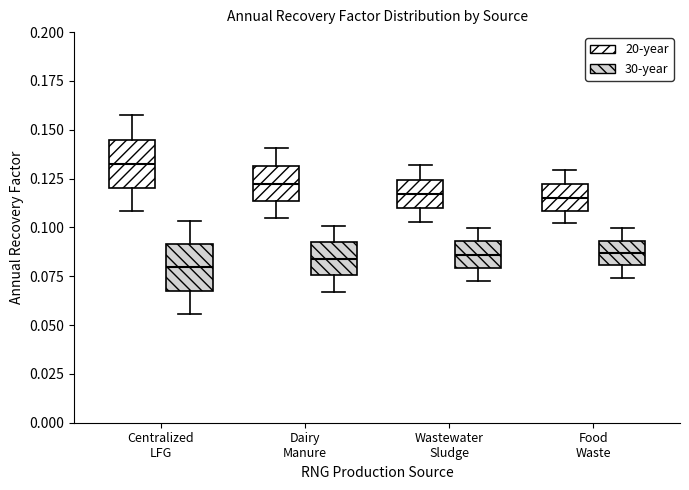

Reading left to right, read every box against the y-axis: the position of its median line, the range the box covers, and the ends of its whiskers. The values are not printed on the chart, so give them approximately, as read against the axis.

Centralized LFG (20-year): median 0.130, box 0.120 to 0.145, whiskers 0.110 to 0.155
Centralized LFG (30-year): median 0.080, box 0.070 to 0.090, whiskers 0.055 to 0.105
Dairy Manure (20-year): median 0.120, box 0.115 to 0.130, whiskers 0.105 to 0.140
Dairy Manure (30-year): median 0.085, box 0.075 to 0.090, whiskers 0.065 to 0.100
Wastewater Sludge (20-year): median 0.115, box 0.110 to 0.125, whiskers 0.105 to 0.130
Wastewater Sludge (30-year): median 0.085, box 0.080 to 0.095, whiskers 0.070 to 0.100
Food Waste (20-year): median 0.115, box 0.110 to 0.120, whiskers 0.100 to 0.130
Food Waste (30-year): median 0.085, box 0.080 to 0.095, whiskers 0.075 to 0.100